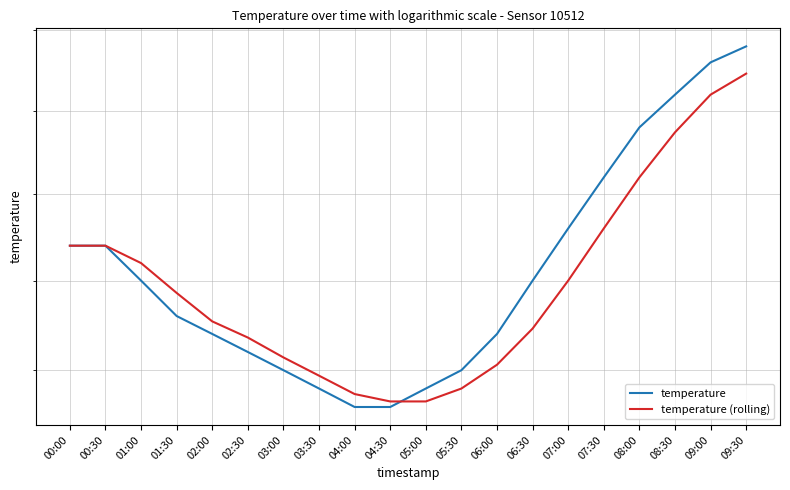

What is the minimum value for temperature (rolling)?

12.8